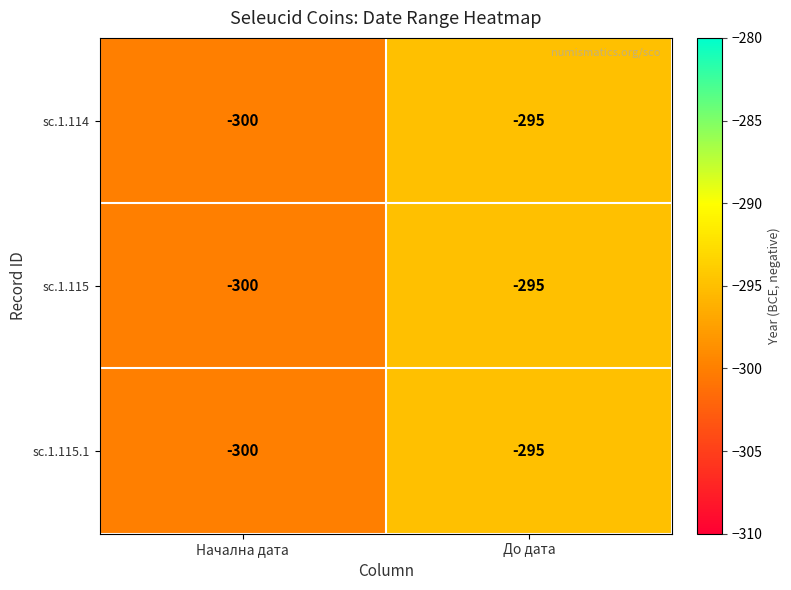

Reading left to right, list all the values displayed in this chart.

sc.1.114: -300	-295
sc.1.115: -300	-295
sc.1.115.1: -300	-295